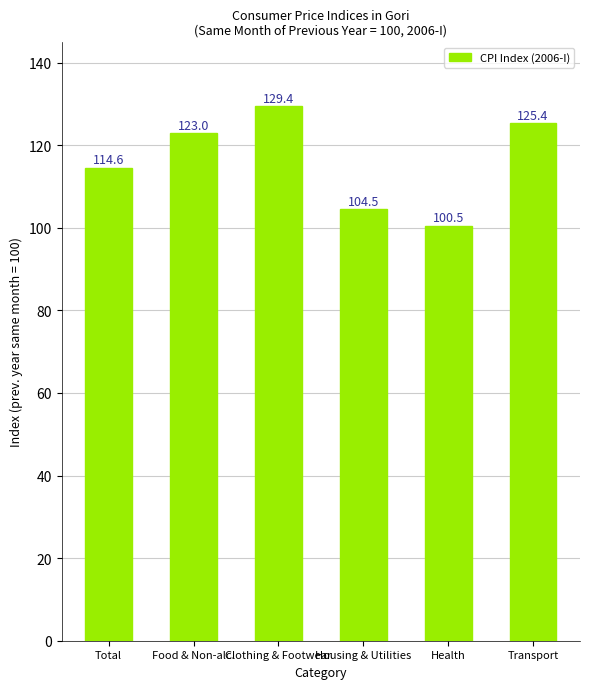

What is the label of the 6th bar from the left?

Transport